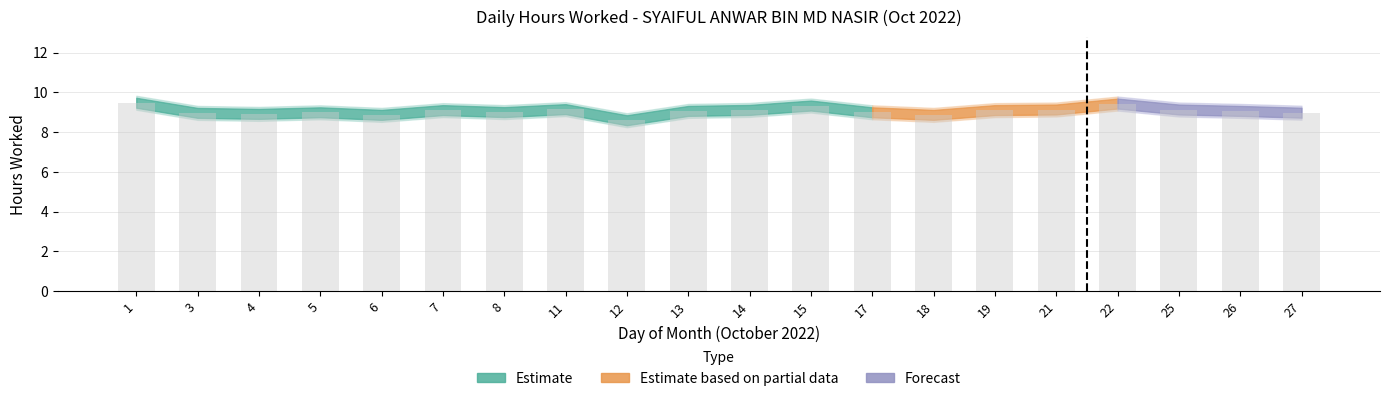

What is the difference between the maximum and minimum values?

0.9